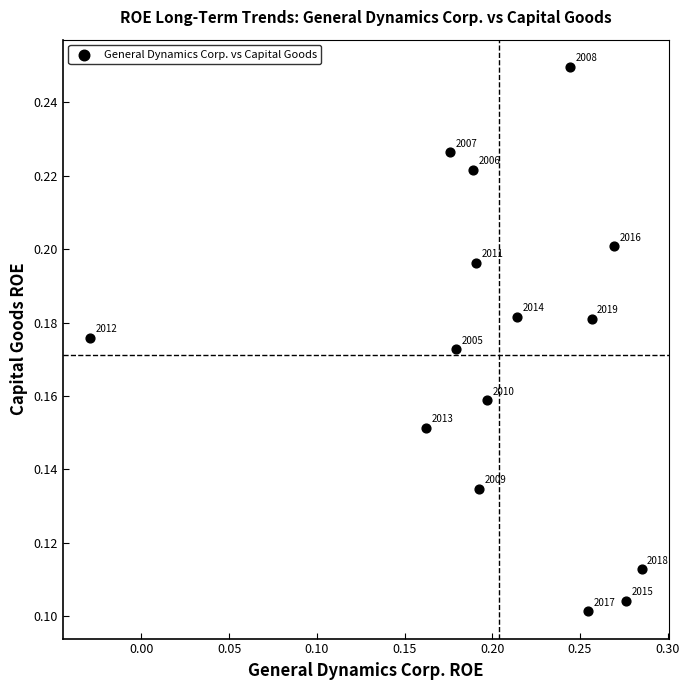

What is the range of X values (max minus min)?

0.3